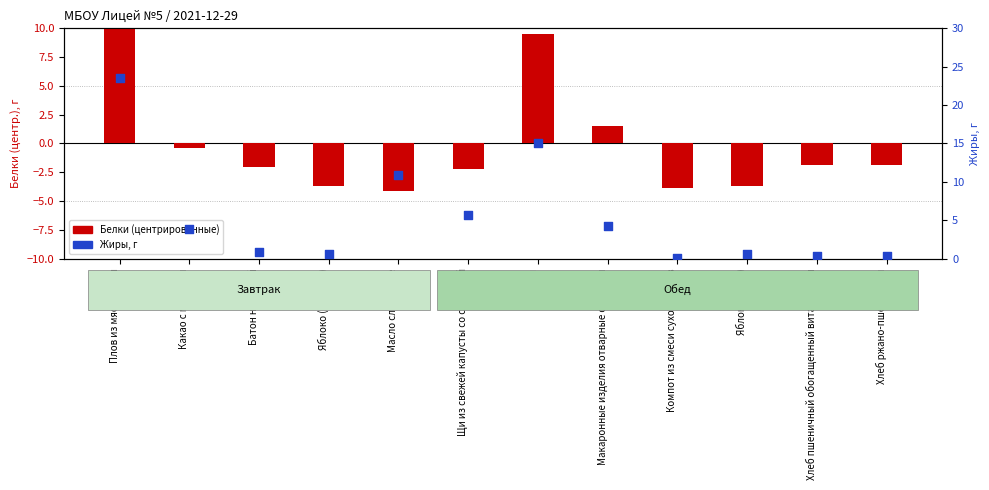

Which series has the largest Y range (max minus min)?

Жиры